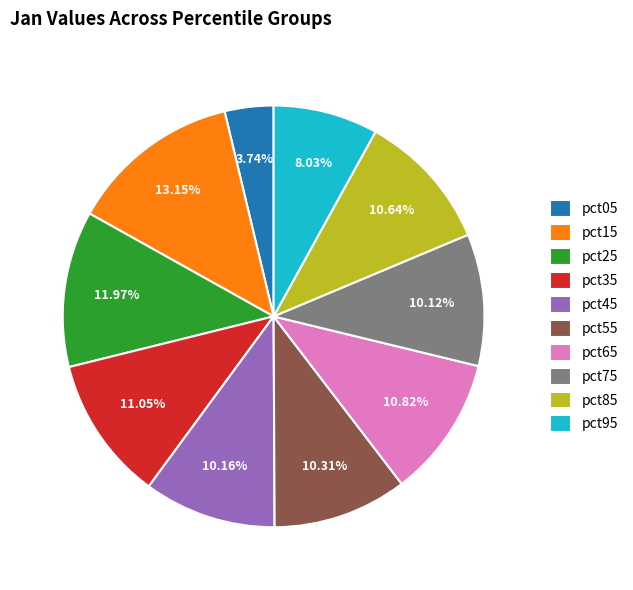

Is there a majority slice in this chart?

No